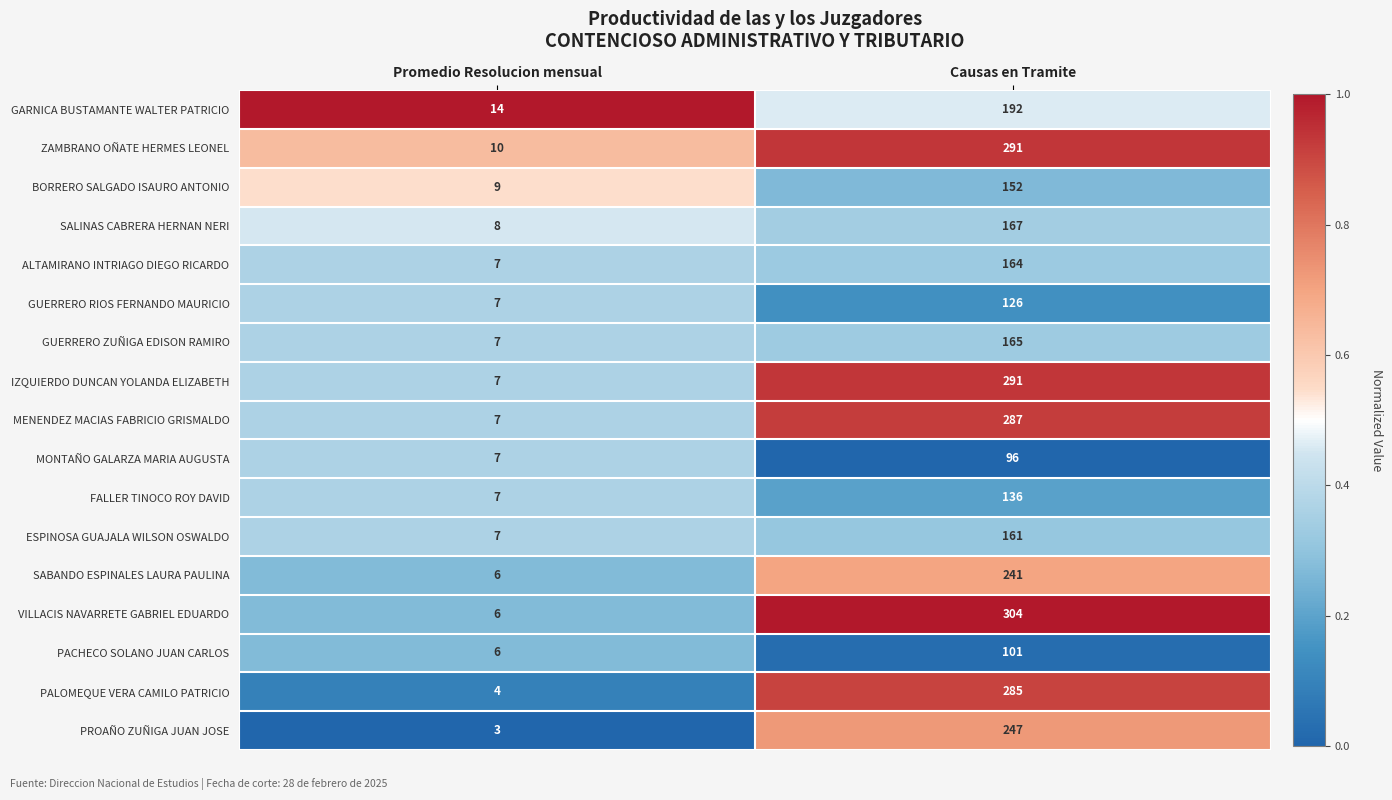

What is the maximum value shown in the chart?

304